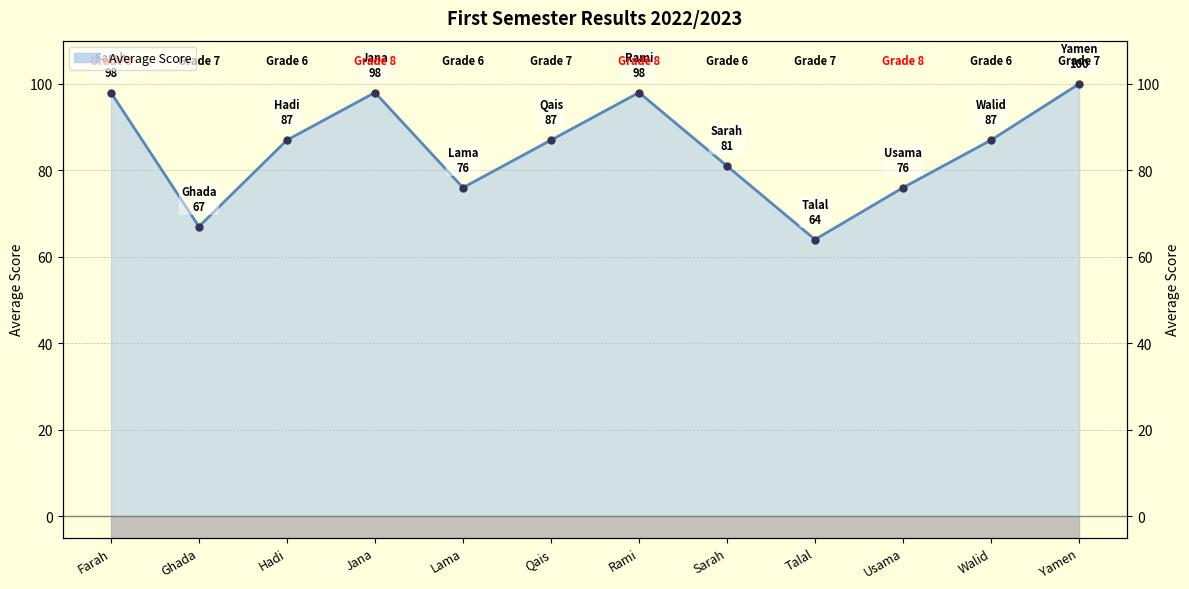

True or false: the data shows 135 at Farah.

False